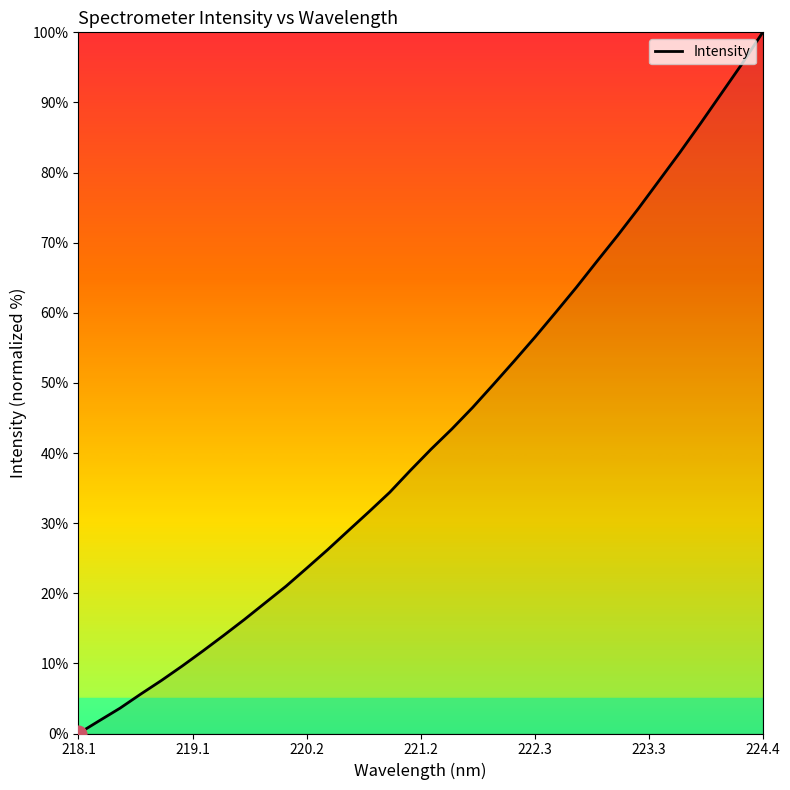

What is the maximum value shown in the chart?

100.0